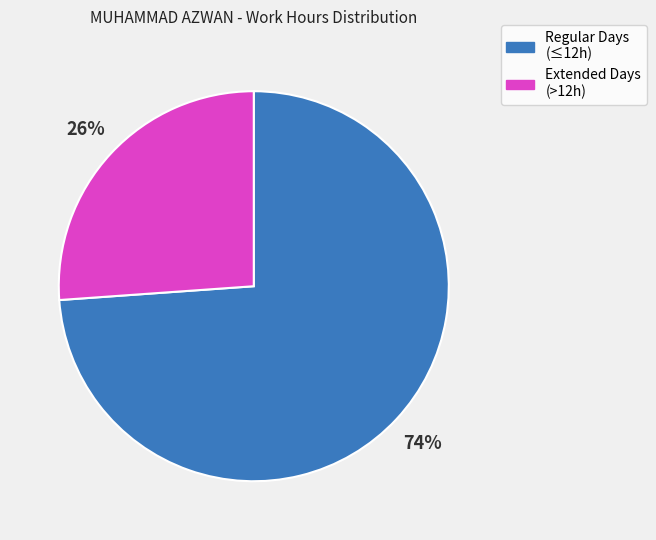

How many segments does this pie chart have?

2